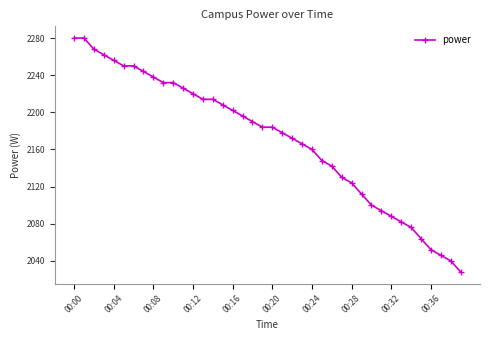

What is the value of the 9th point from the left?

2238